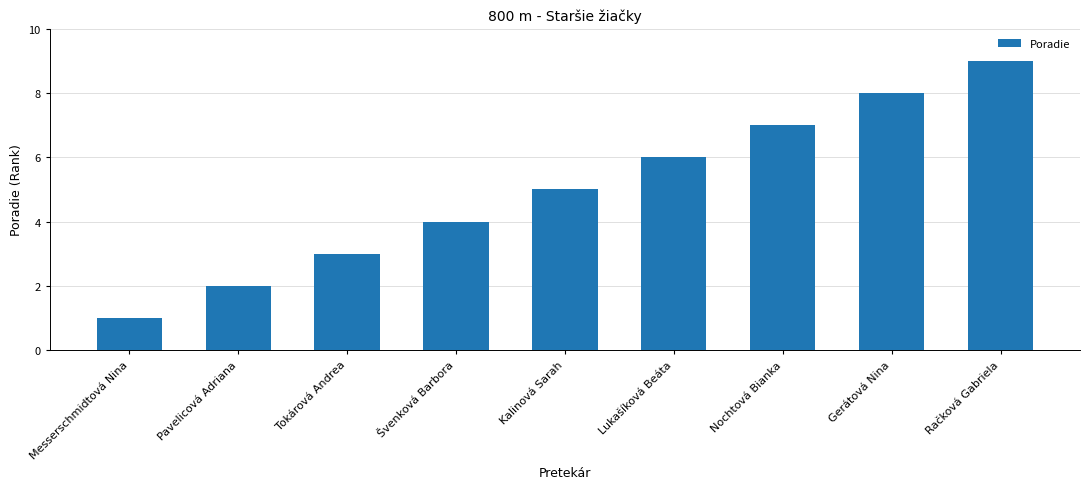

What value does the data have at Lukašíková Beáta?

6